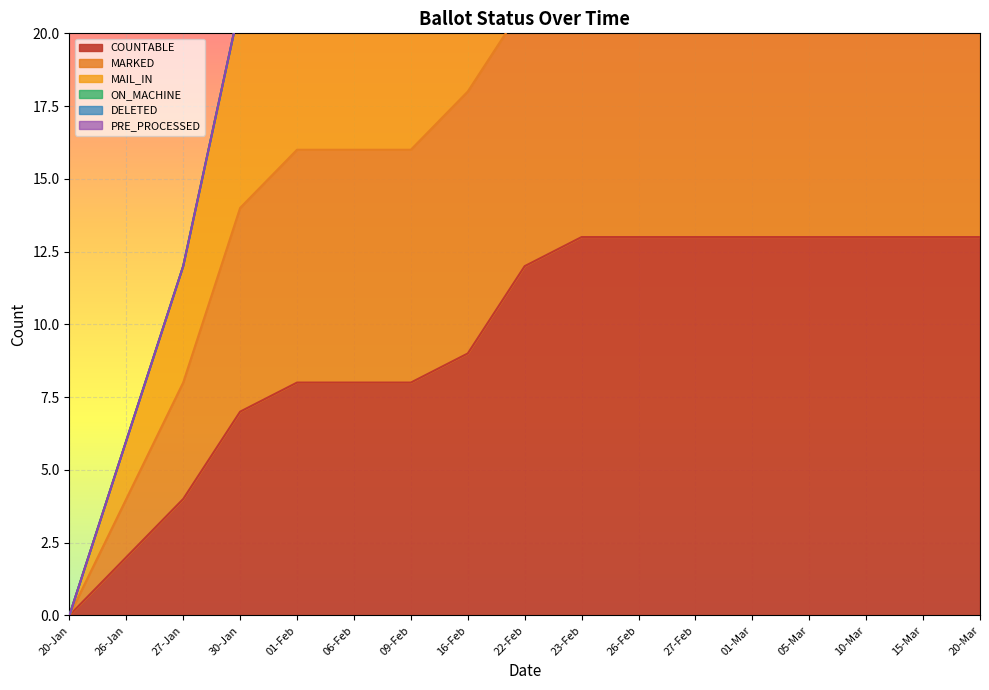

Where is COUNTABLE nearest to the value 6?

30-Jan